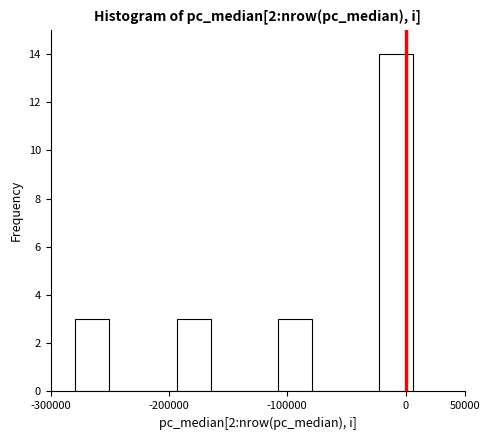

Reading left to right, transcribe this chart: for each bar, give the range it covers on the x-axis and its height. Neither the bar edges nor the heights are printed on the chart, so give them approximately, as read against the axes.

-280000 to -250000: 3
-250000 to -220000: 0
-220000 to -195000: 0
-195000 to -165000: 3
-165000 to -135000: 0
-135000 to -110000: 0
-110000 to -80000: 3
-80000 to -50000: 0
-50000 to -20000: 0
-20000 to 5000: 14